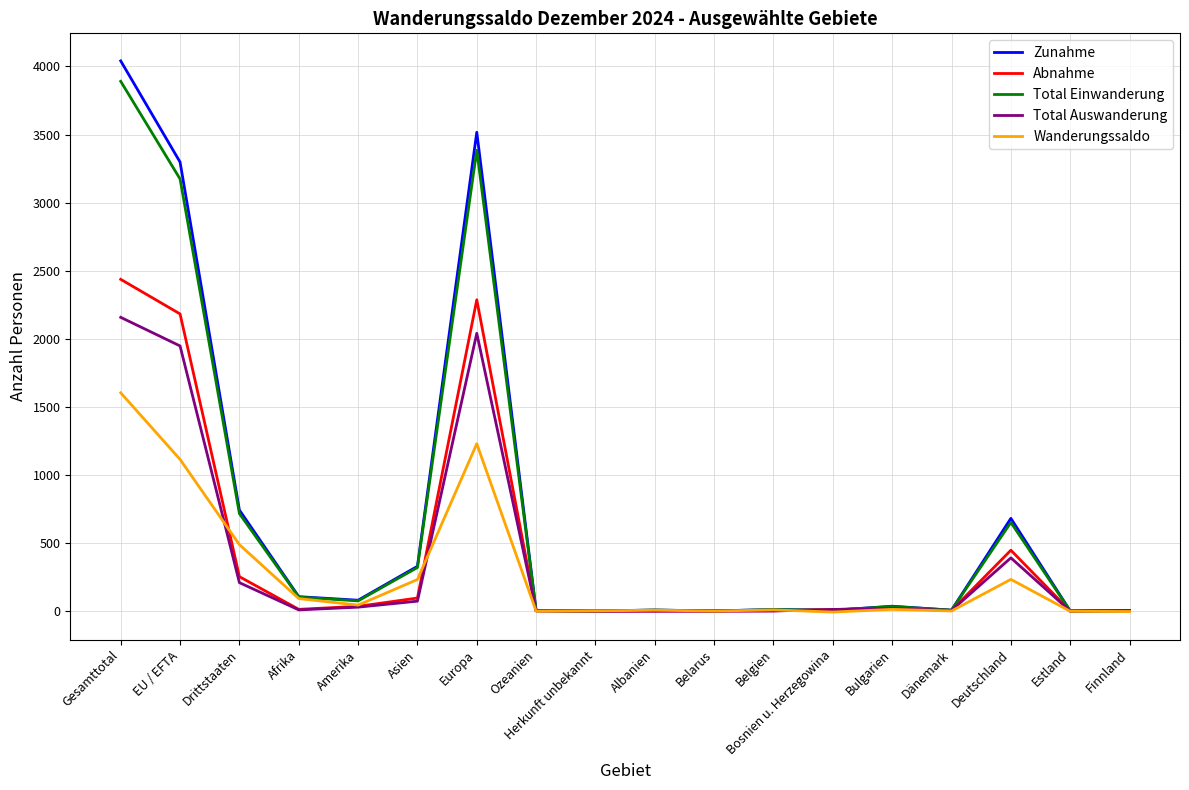

Which series changed the most between EU / EFTA and Drittstaaten?

Zunahme